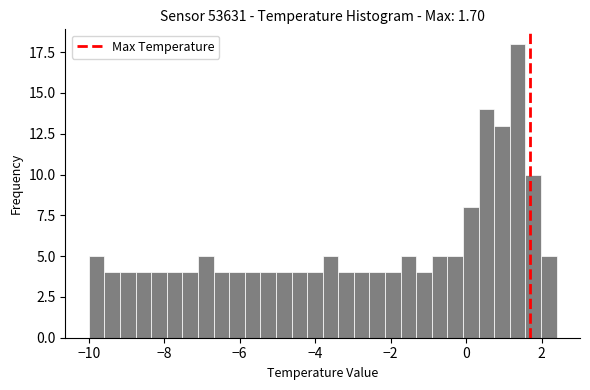

Around what value on the x-axis is the tallest bar? Give the approximate position of its centre, as read against the axis.

1.4